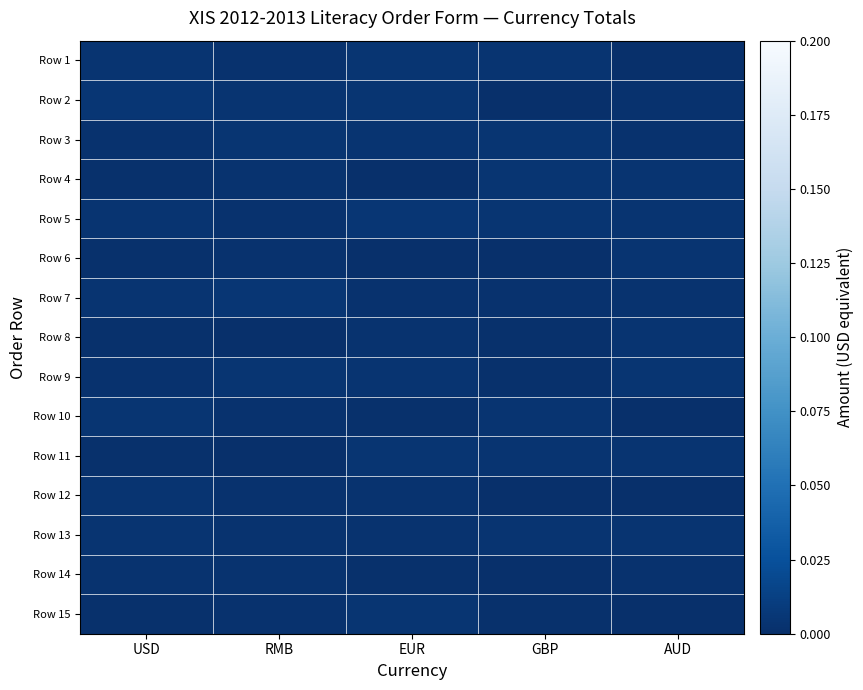

List the series in order of their peak value, highest first.

Row 2, Row 5, Row 7, Row 3, Row 1, Row 15, Row 9, Row 4, Row 10, Row 11, Row 12, Row 13, Row 6, Row 8, Row 14